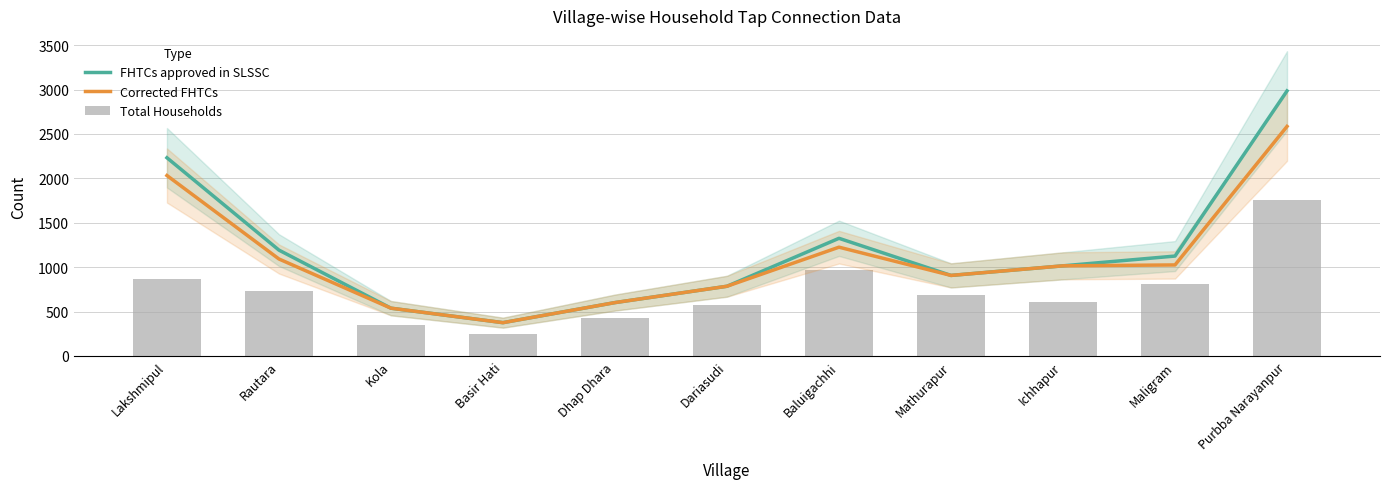

What is the sum of all FHTCs approved in SLSSC values?

13080